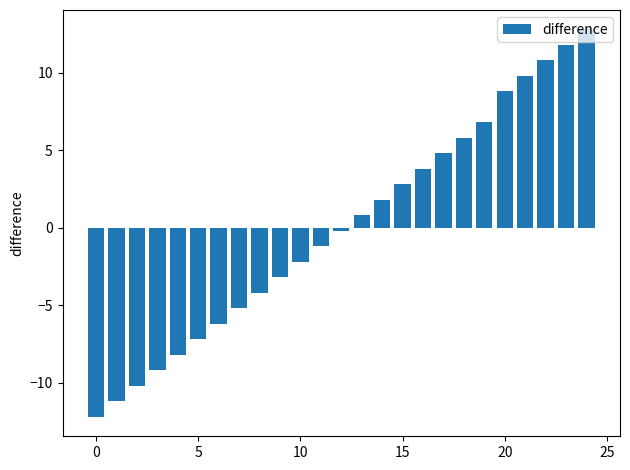

Count the number of values greater than 0.

12